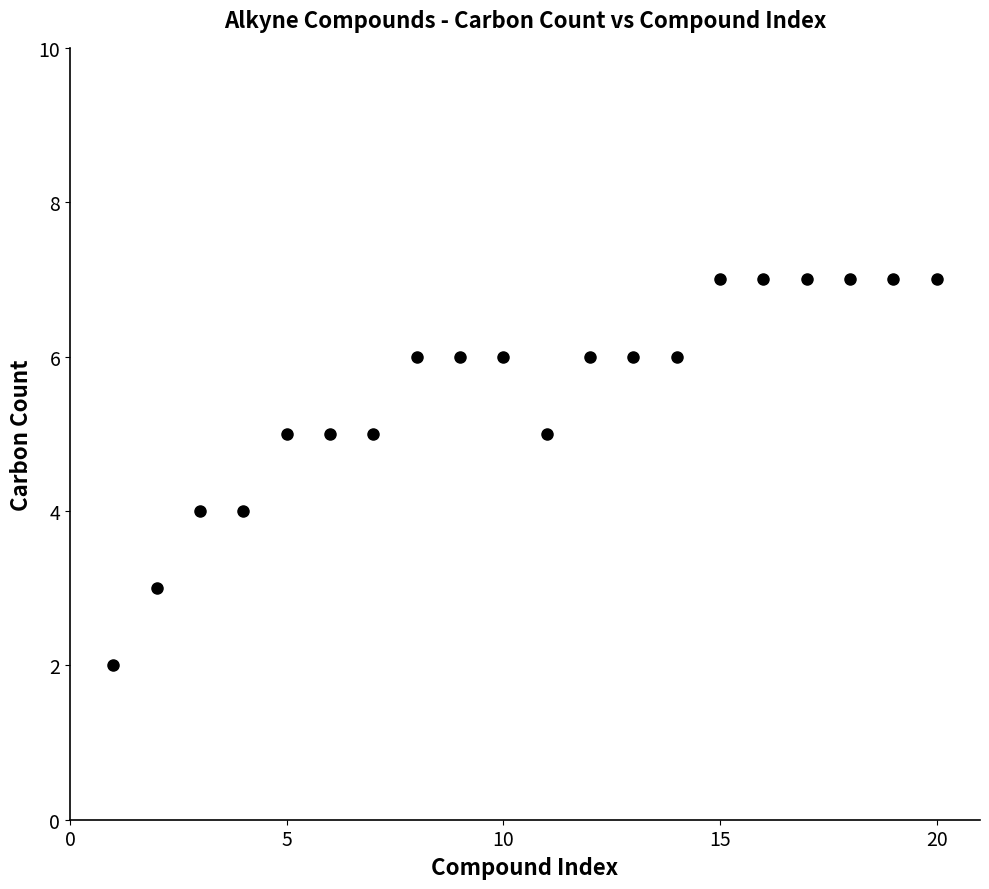

What is the range of X values (max minus min)?

19